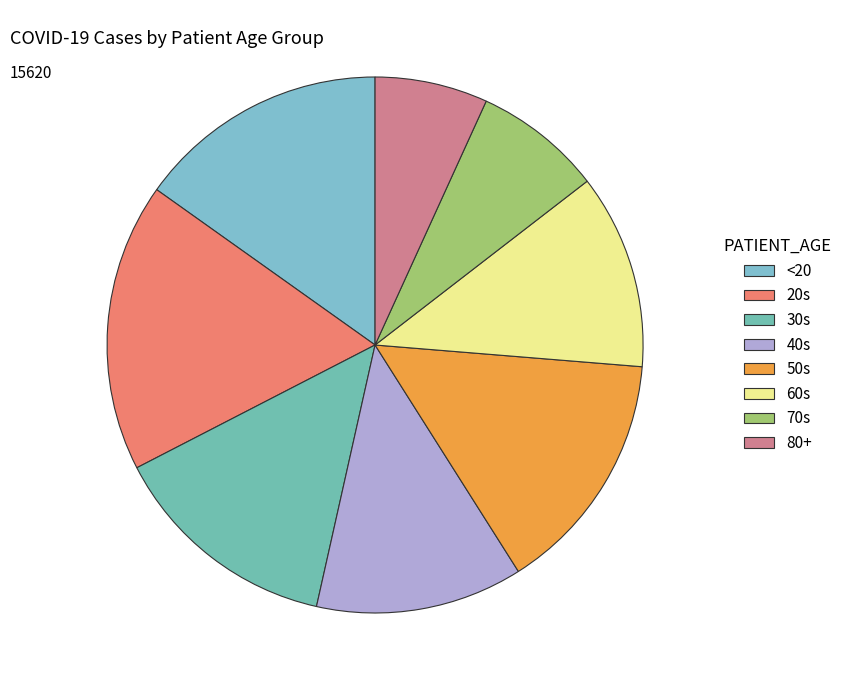

Does 50s account for over 50% of the chart?

No